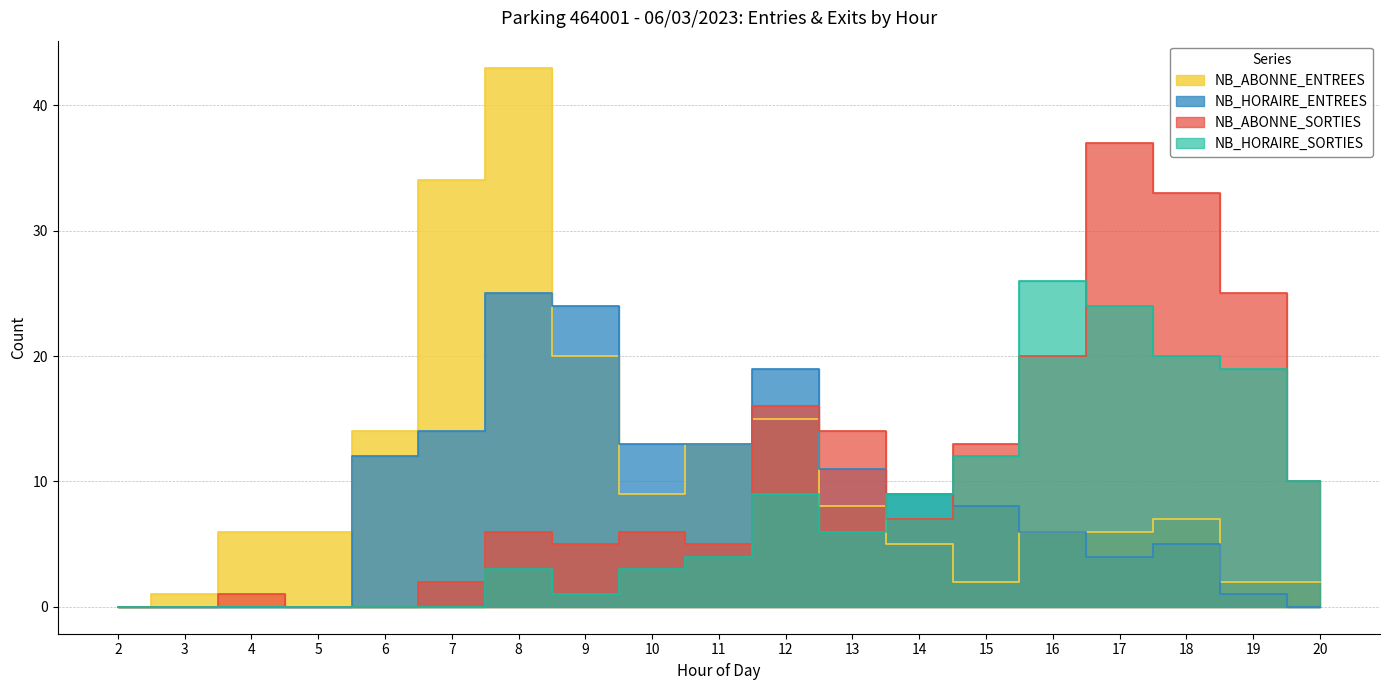

Where is the first local minimum for NB_HORAIRE_SORTIES?

9